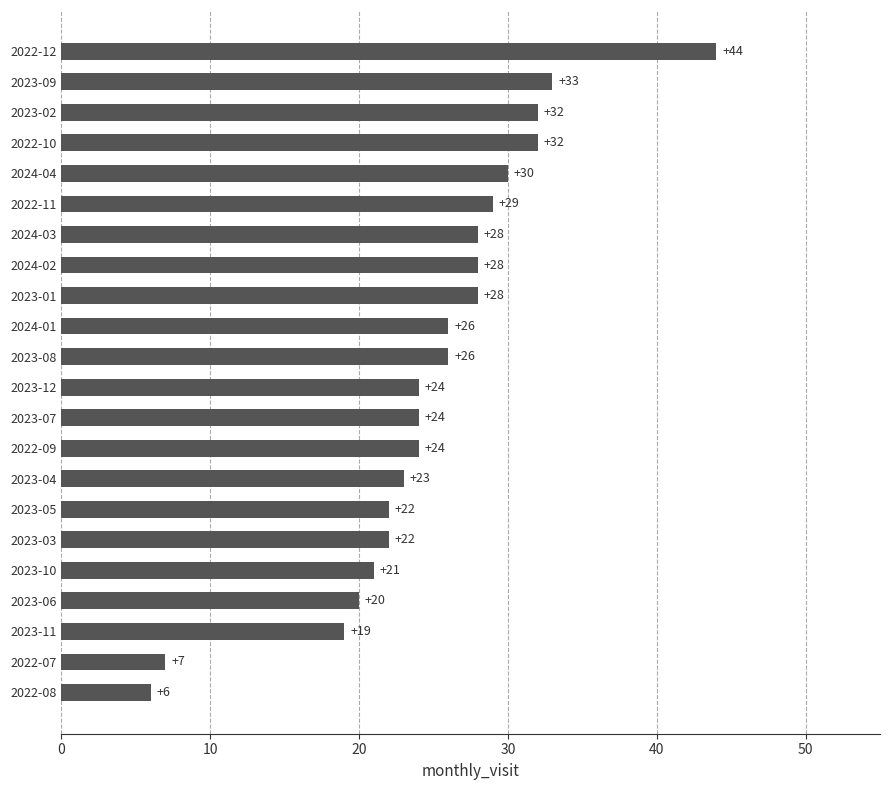

How many bars are there in total?

22